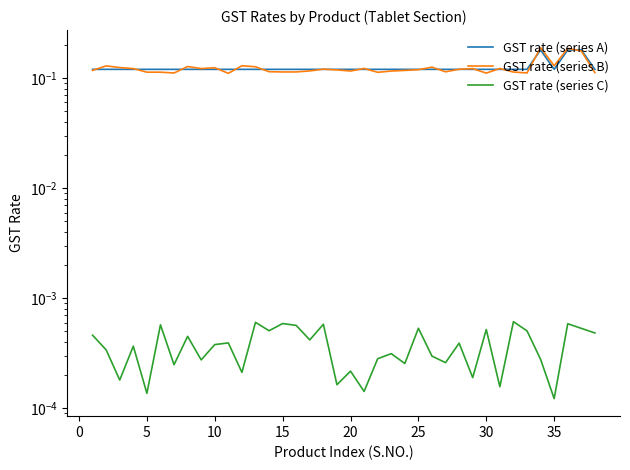

Is this an area chart (filled region under the line)?

No